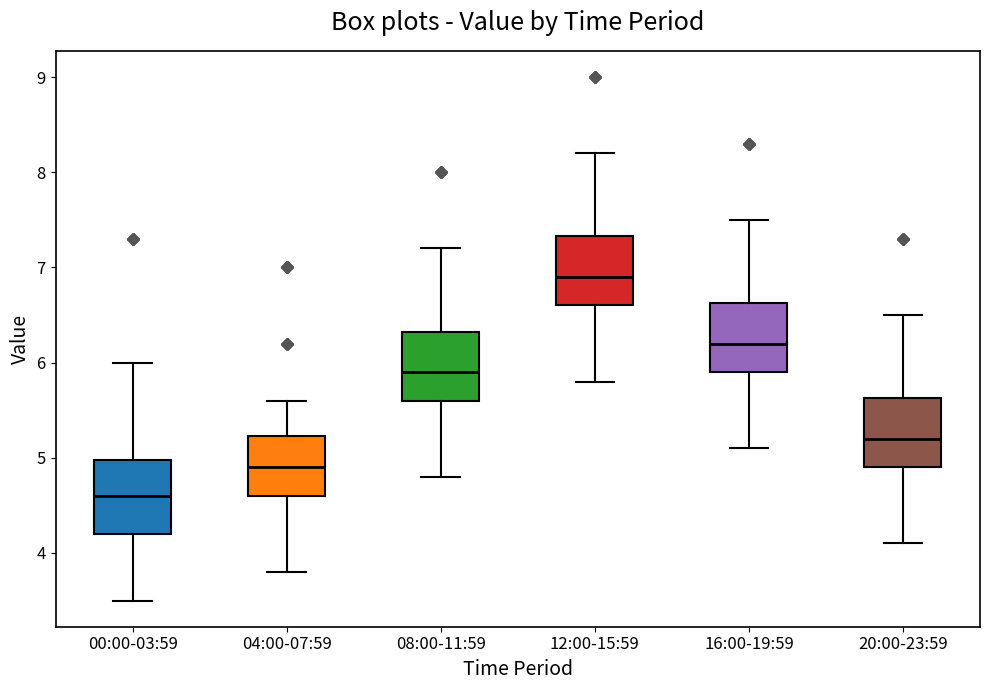

Where does the lower whisker of the box for 12:00-15:59 end on the y-axis? The values are not printed on the chart, so give them approximately, as read against the axis.

5.8